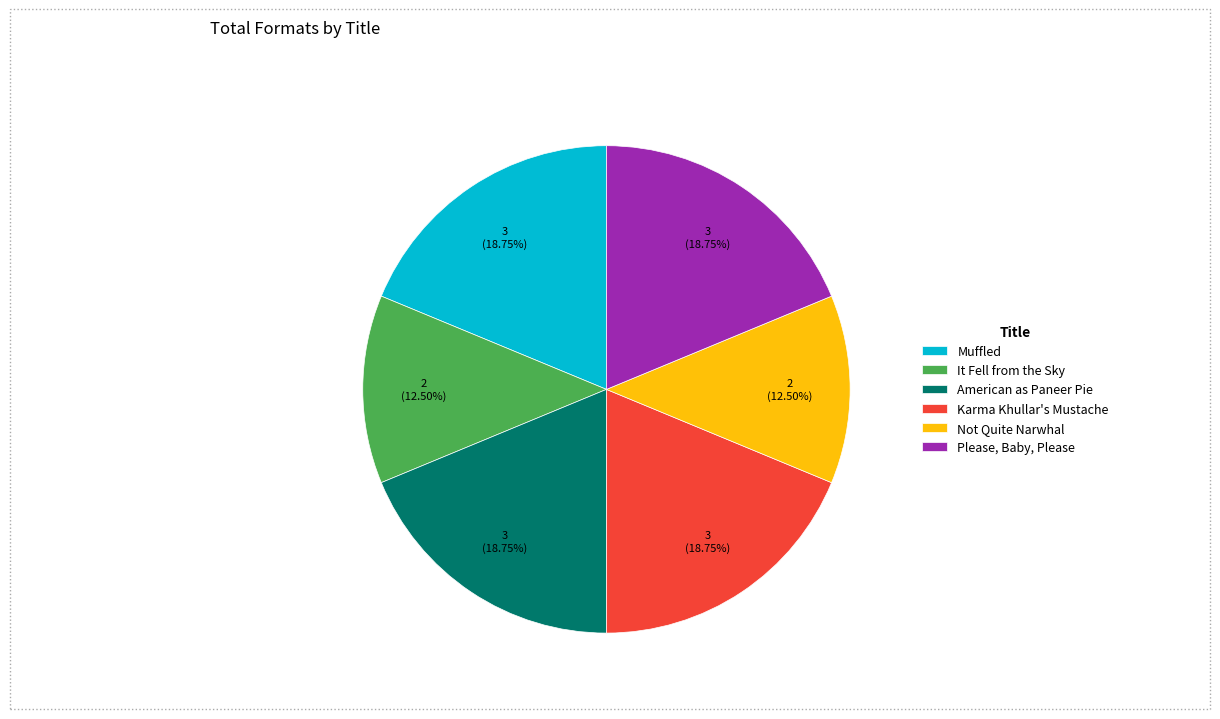

What is the ratio of the value at Not Quite Narwhal to the value at Karma Khullar's Mustache?

0.7